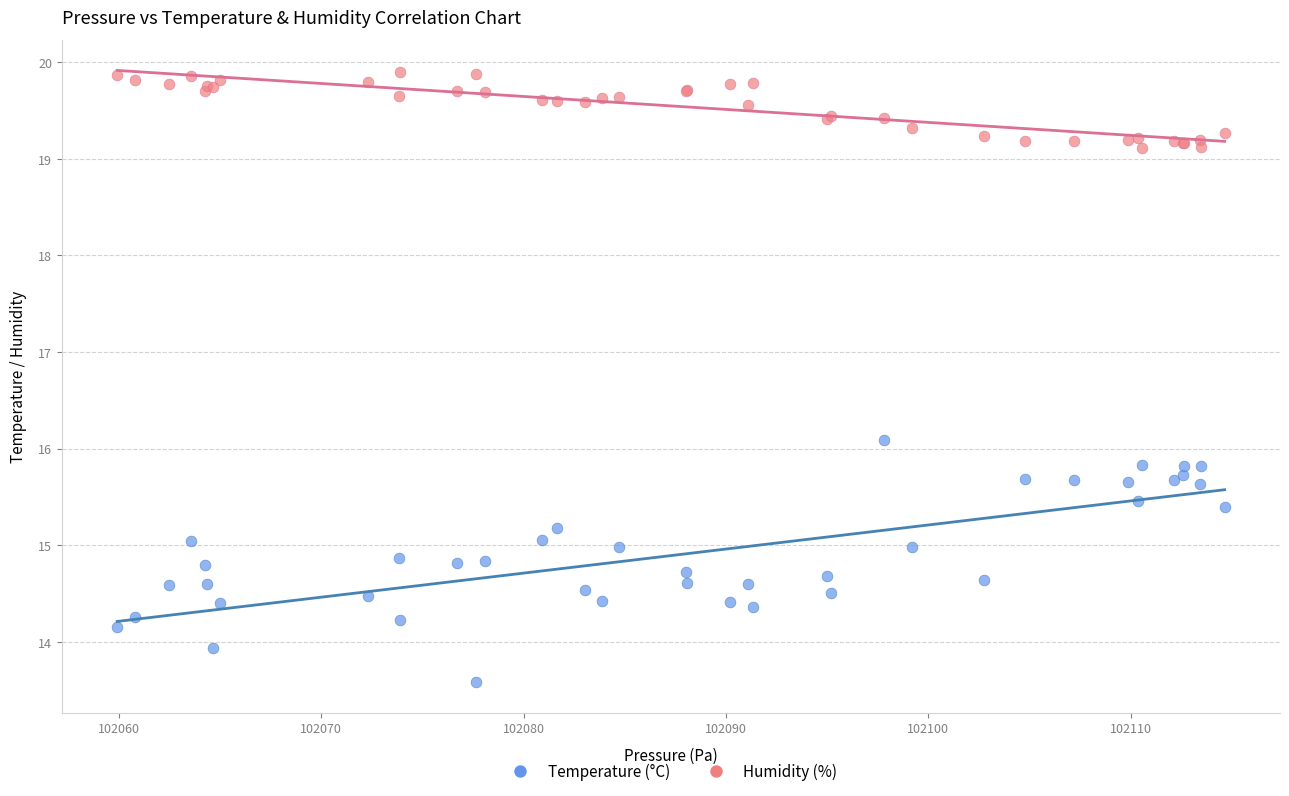

What is the X range (max minus min) for the scatter plot?

54.7